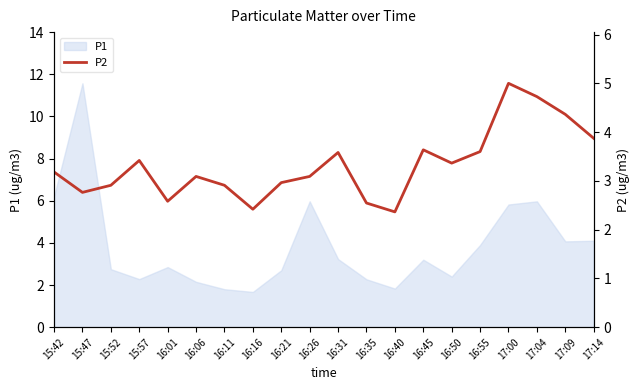

Is it true that P2 equals 9.8 at 16:26?

False